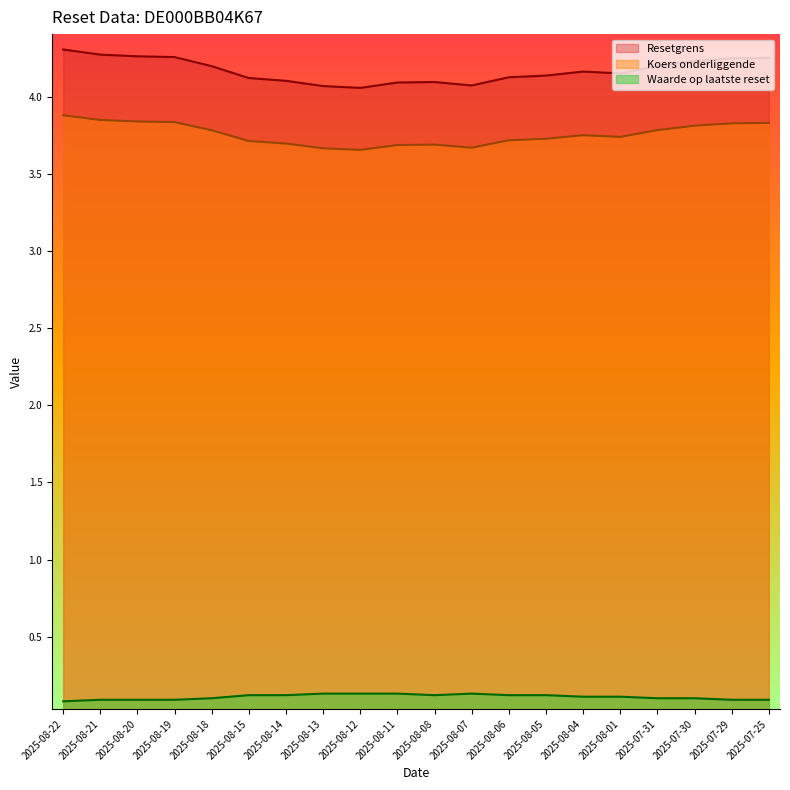

At which category is the sum across all series the highest?

2025-08-22